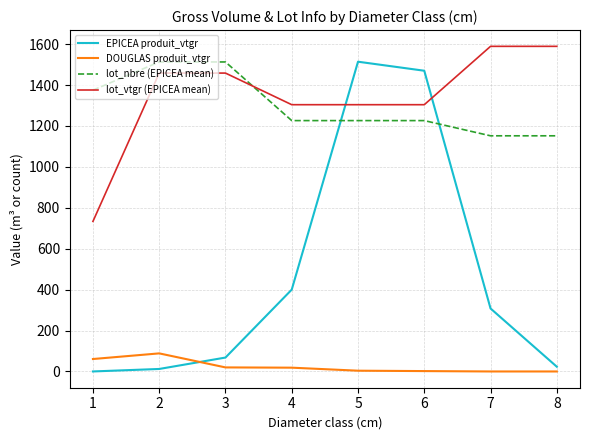

The value of lot_vtgr (EPICEA mean) at 3 is 1458.6. True or false?

True